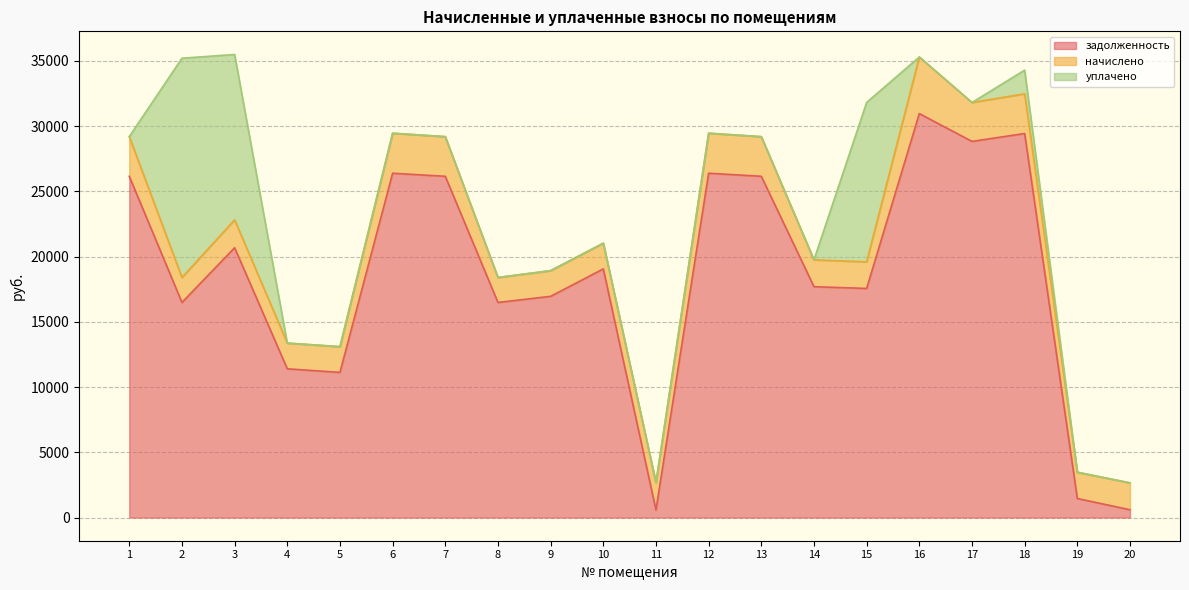

What is the maximum value for начислено?

4336.8